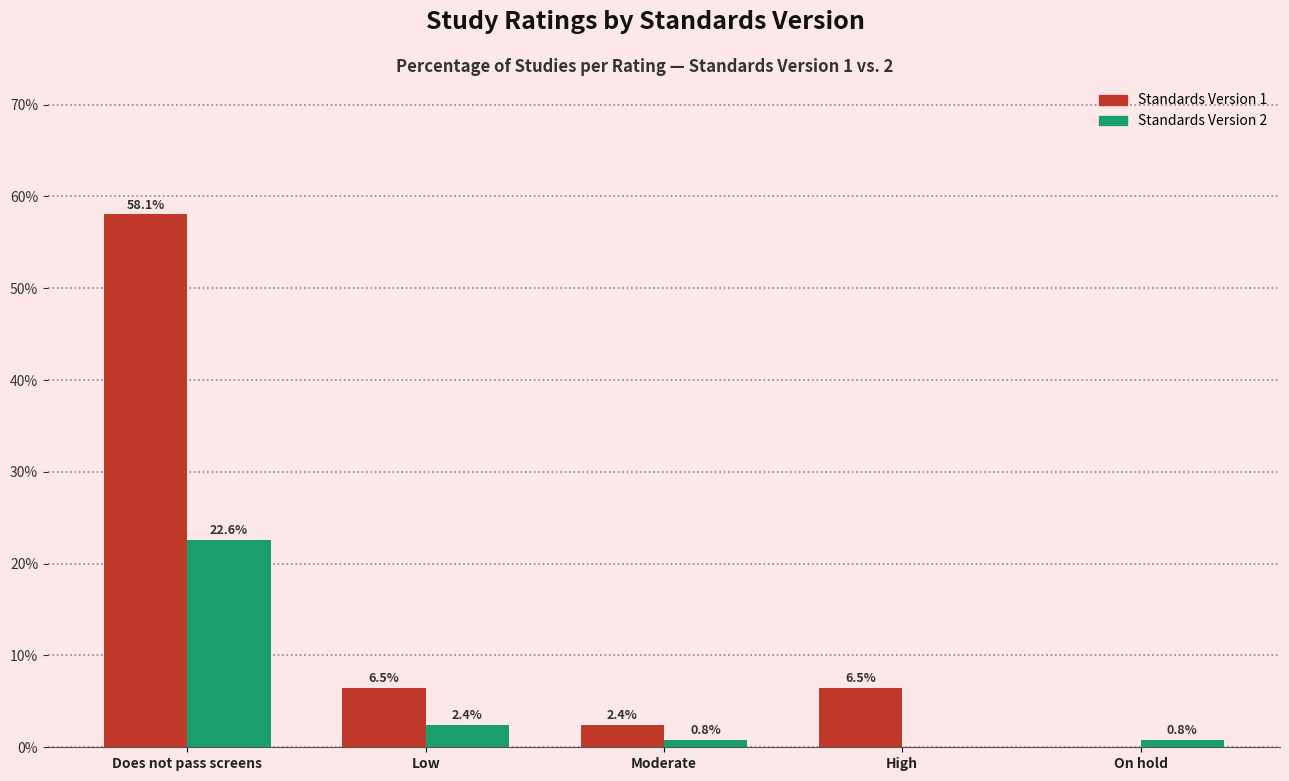

How many distinct data groups are displayed?

2